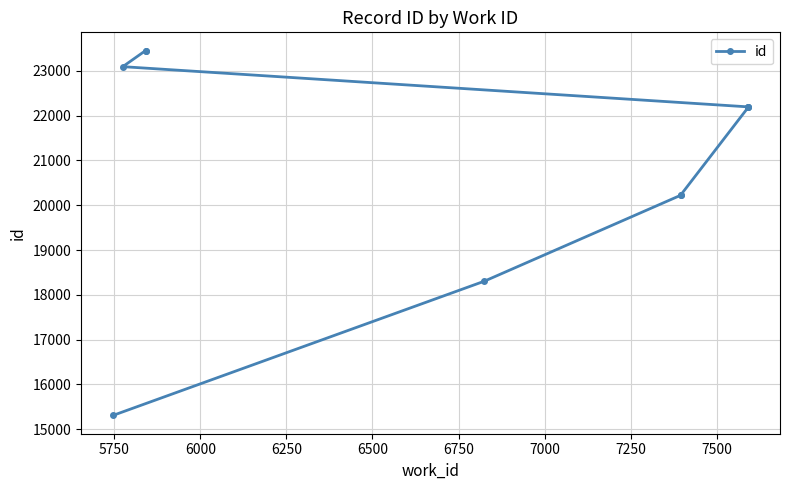

Between 7250 and 6250, which is larger?

7250